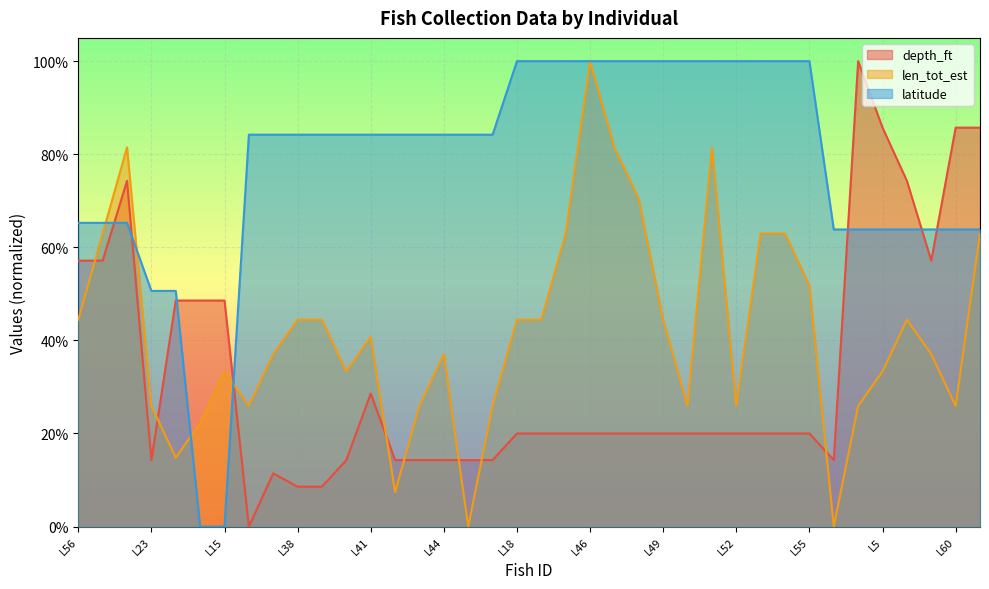

Between L44 and L45, which is larger?

L44